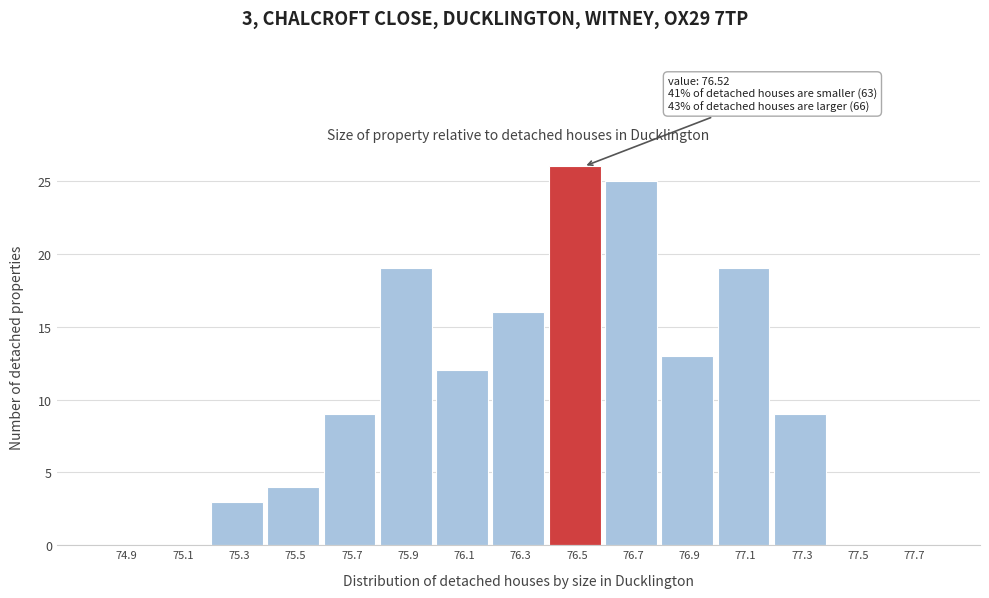

Over which range of the x-axis is the bar tallest?

76.4 to 76.6